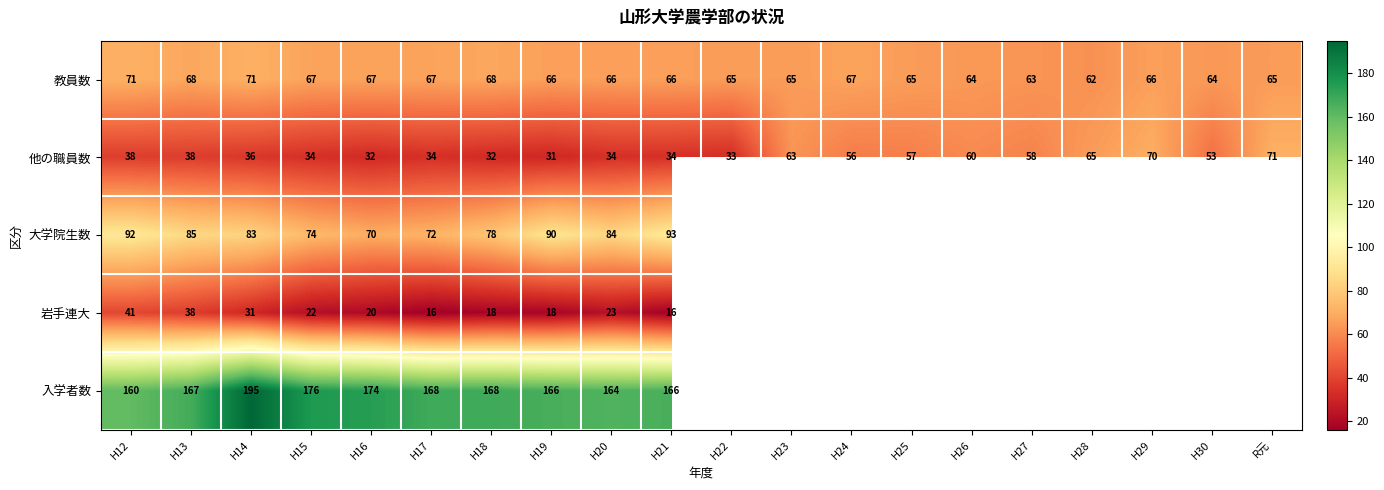

Which has a higher value, H24 or H27?

H24